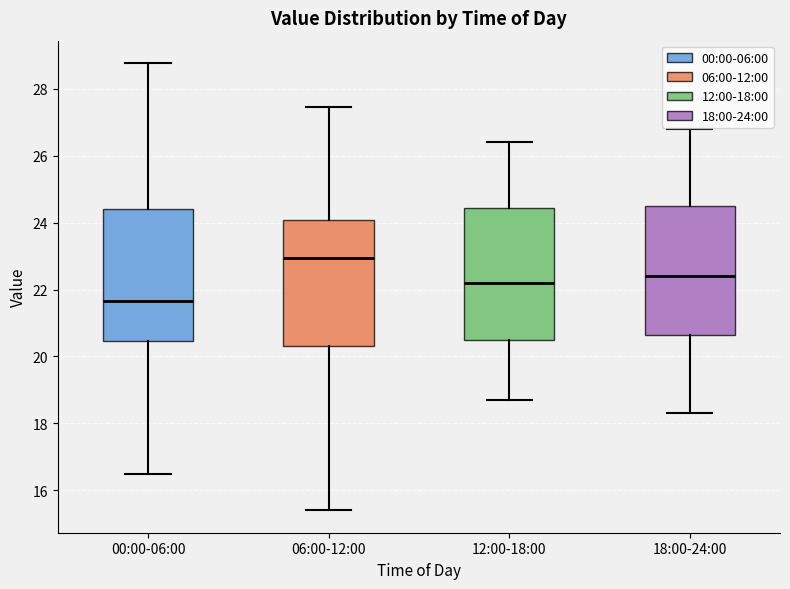

Which box's median line is the highest?

06:00-12:00